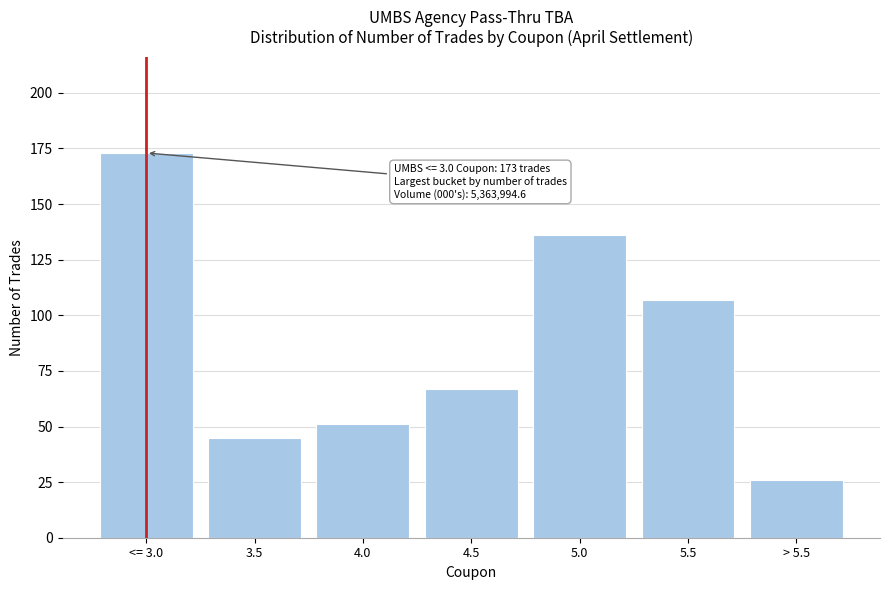

Reading left to right, transcribe all the data shown in this chart.

173	45	51	67	136	107	26